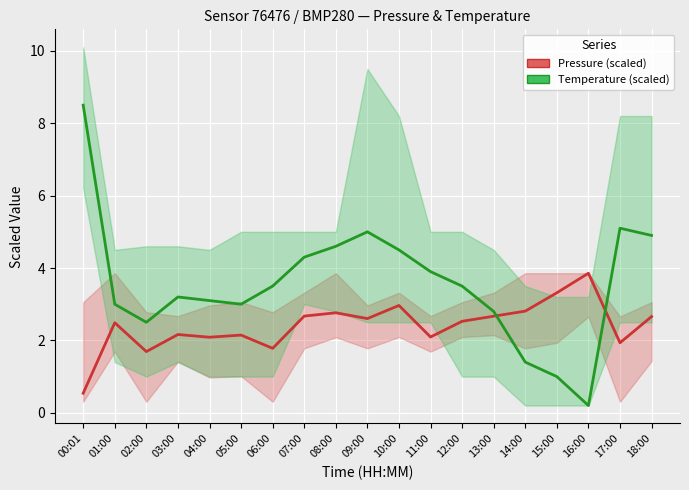

Where is the first local minimum for Temperature (scaled)?

02:00